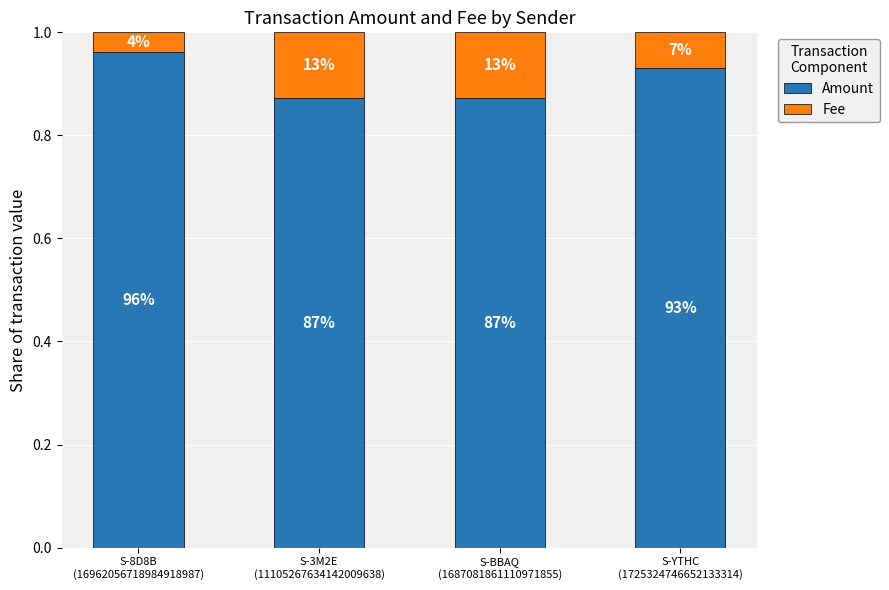

Which series has the largest range (max minus min)?

Amount